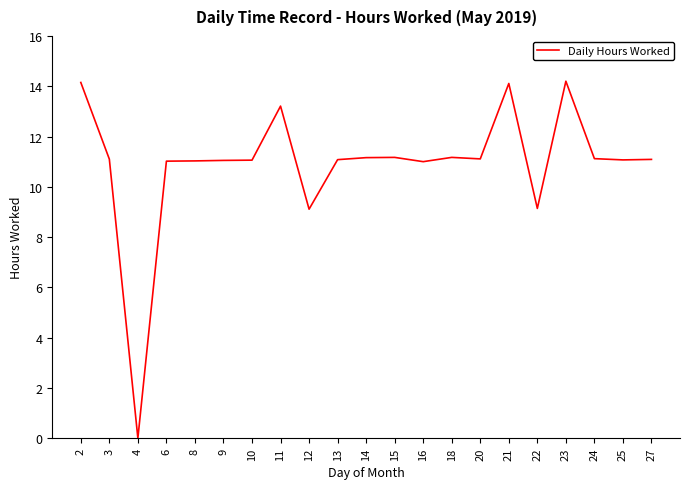

What is the greatest value displayed?

14.2